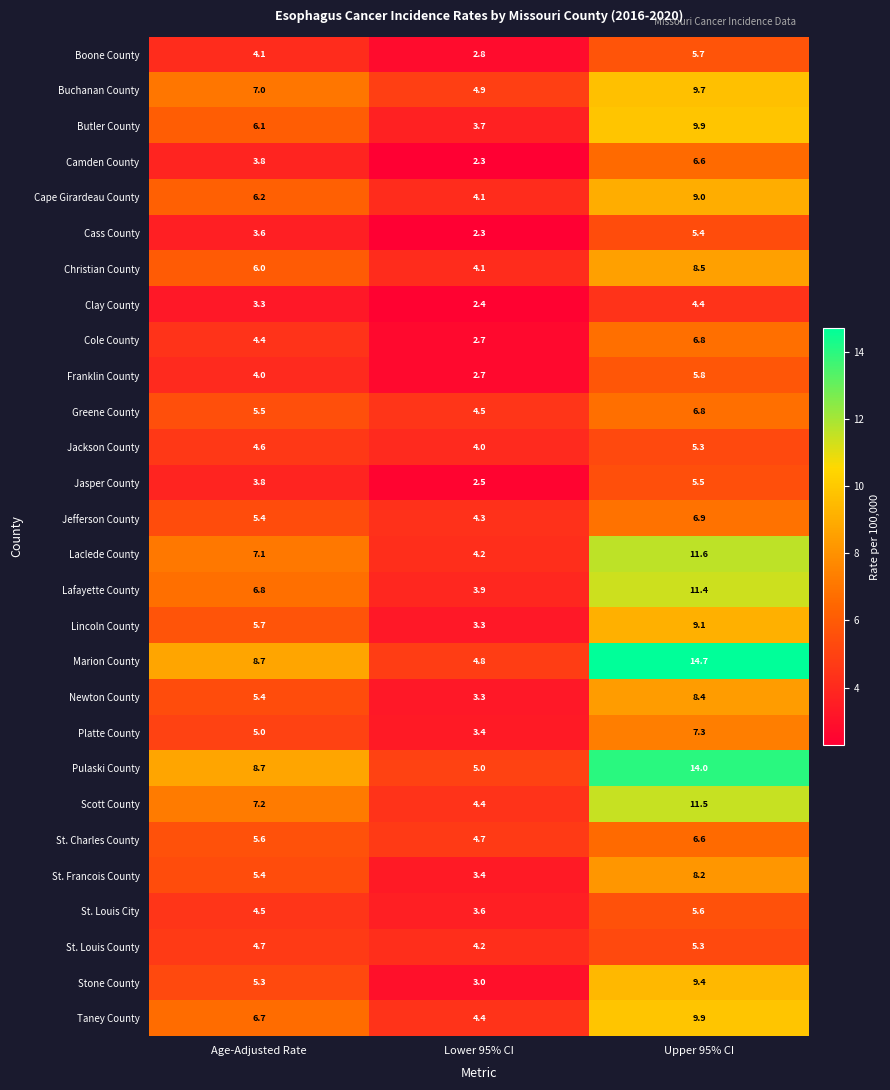

List the labels in order of Clay County value, largest first.

Upper 95% CI, Age-Adjusted Rate, Lower 95% CI